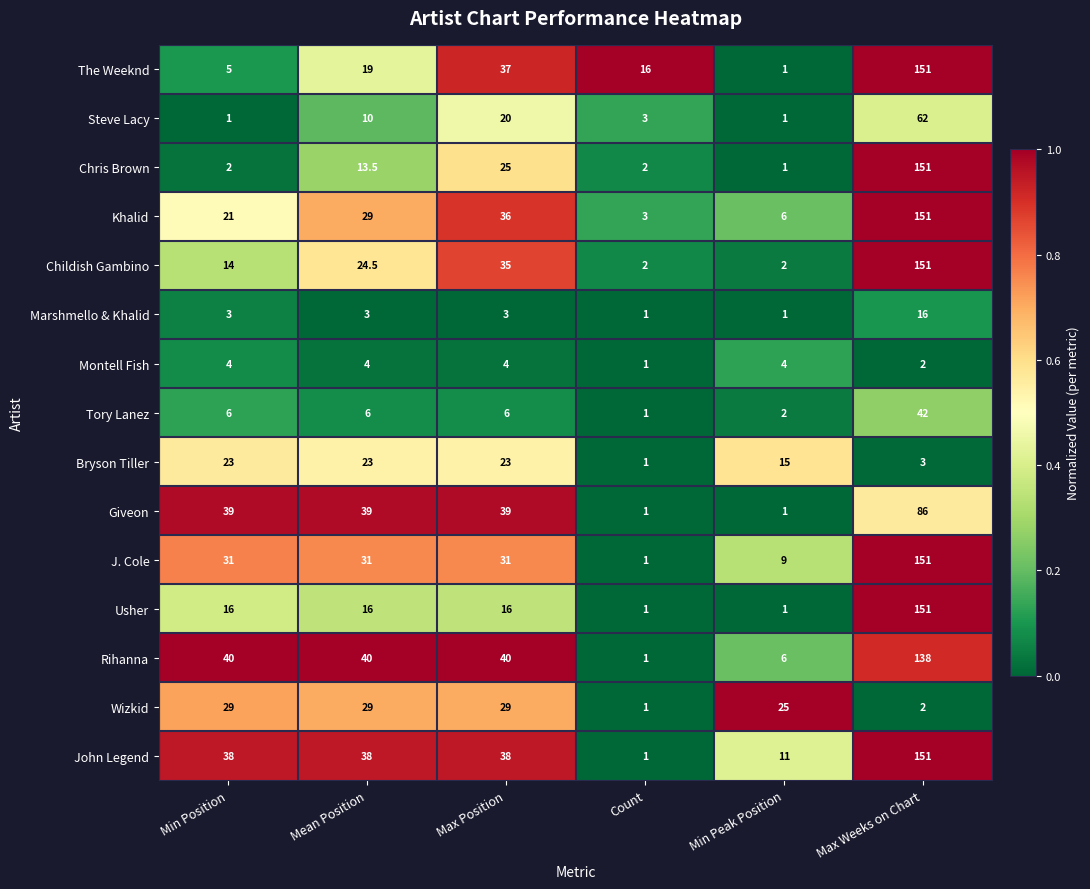

What is the sum of all Childish Gambino values?

228.5